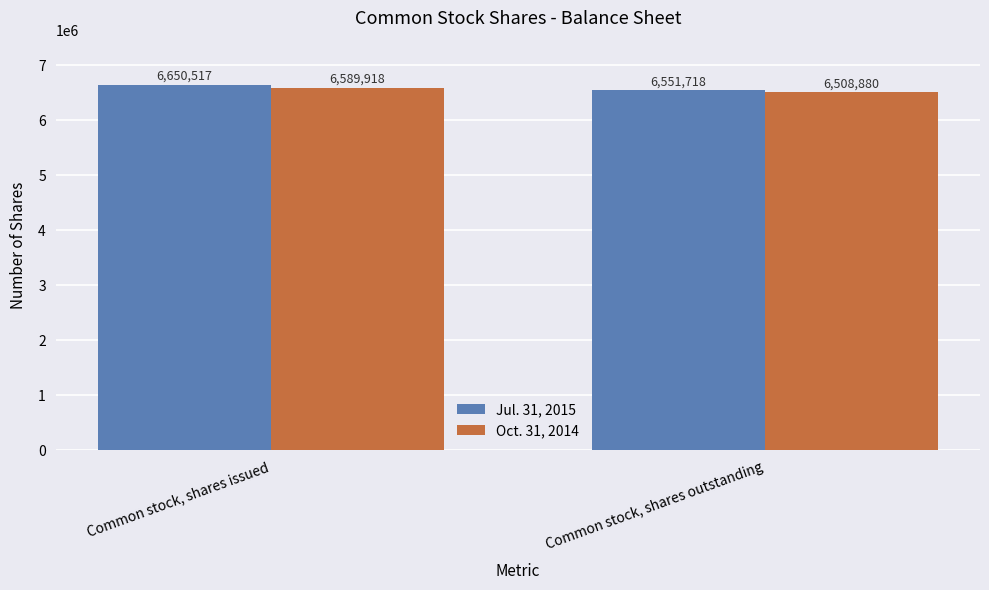

Which series changed the most between Common stock, shares issued and Common stock, shares outstanding?

Jul. 31, 2015